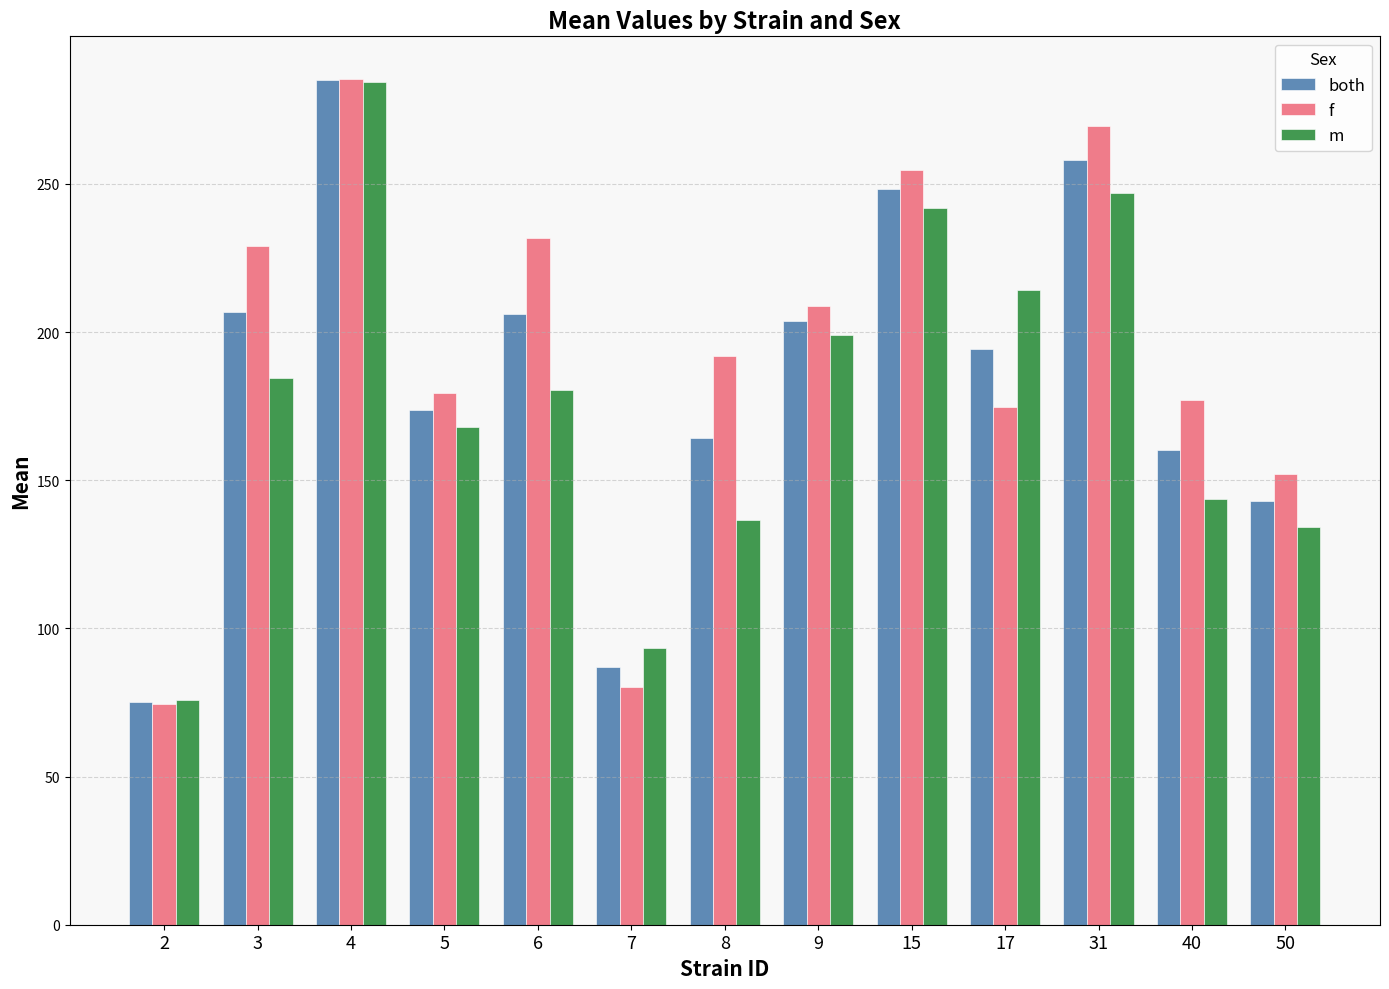

What is the smallest value displayed?

74.3